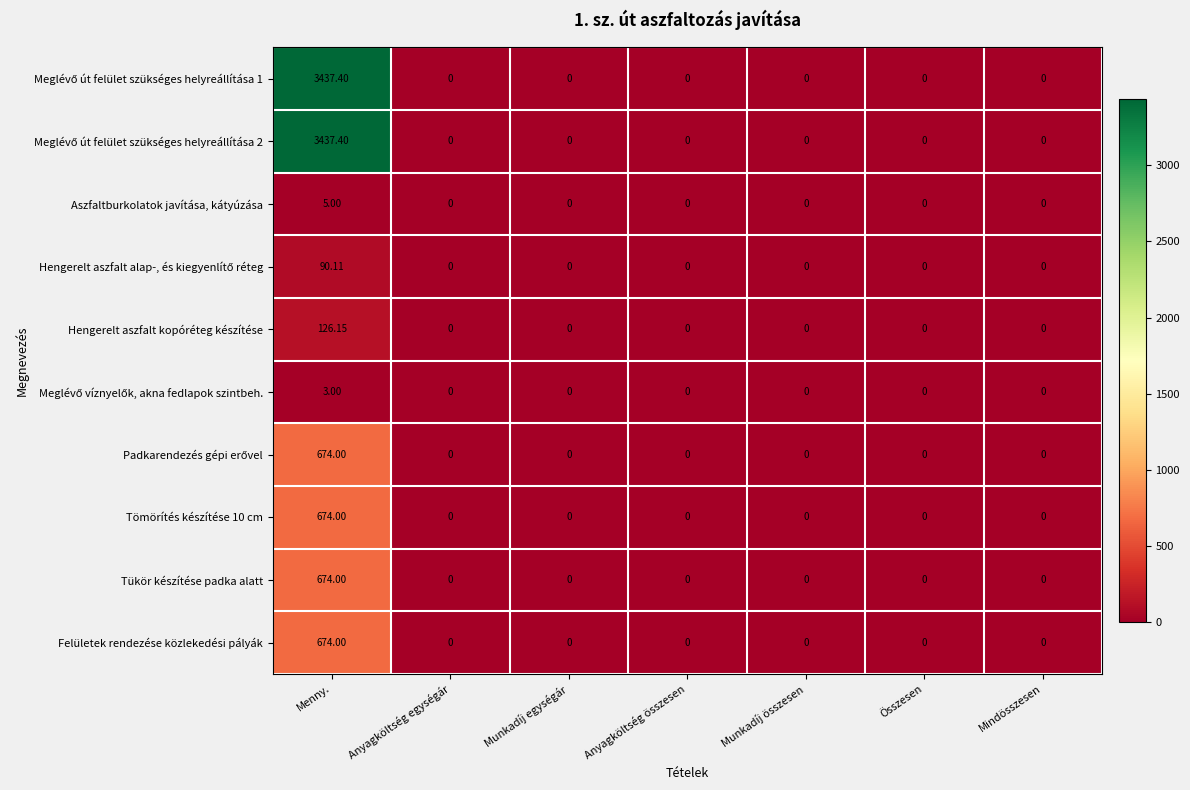

At which category is the sum across all series the highest?

Menny.